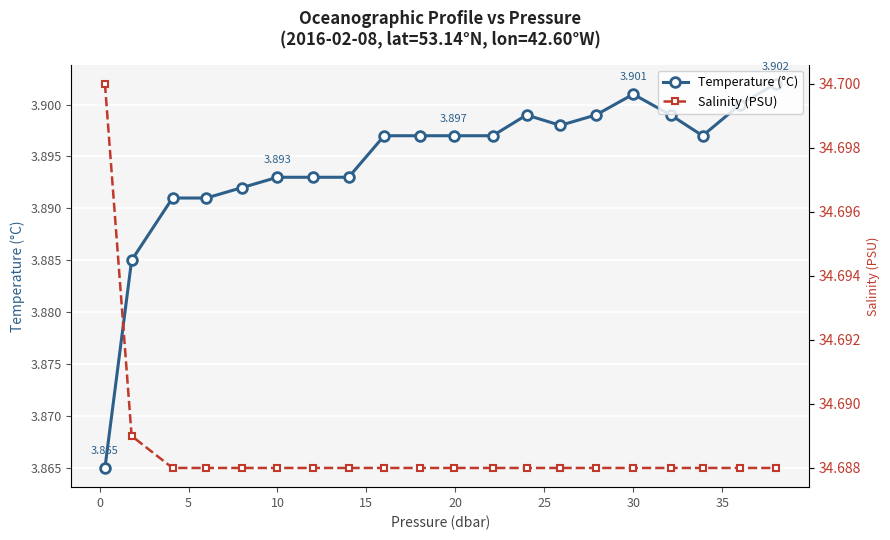

True or false: Temperature (°C) has more than 1 interior local peaks.

True